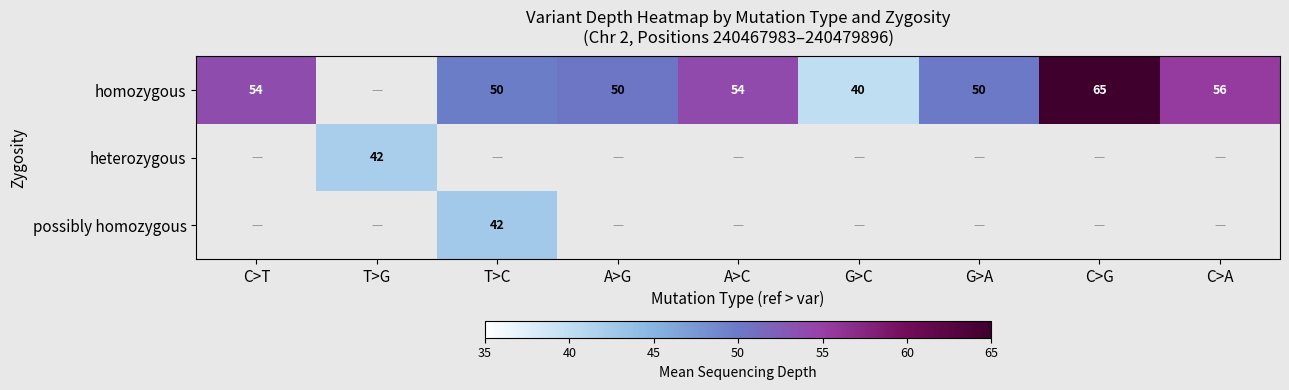

The homozygous series shows 22.6 at C>T. True or false?

False